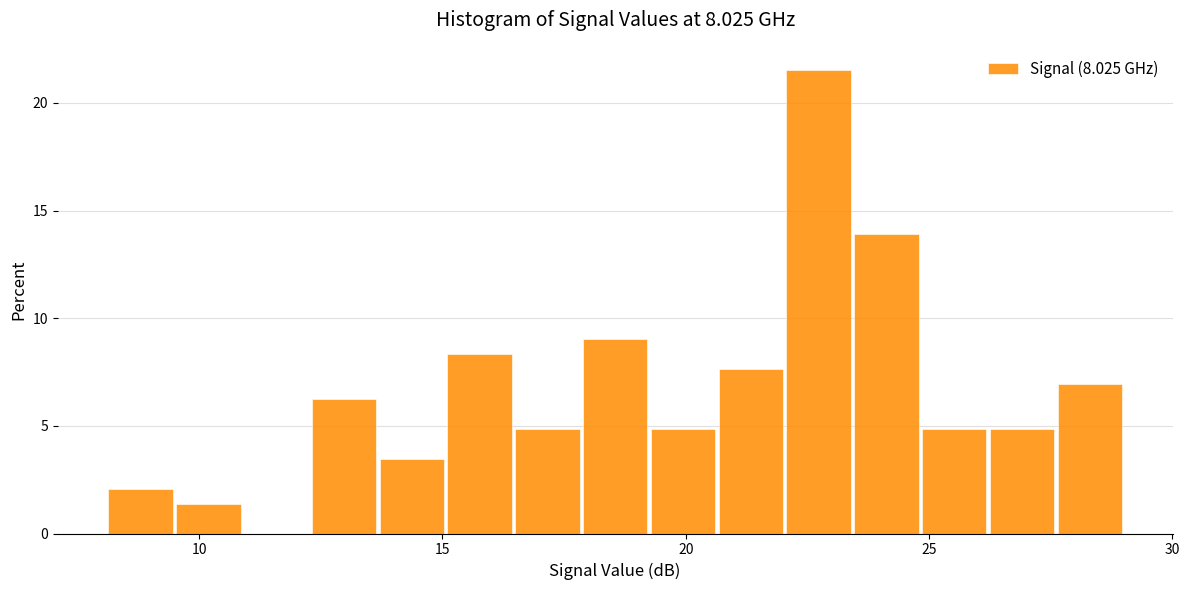

Around what value on the x-axis is the tallest bar? Give the approximate position of its centre, as read against the axis.

22.5